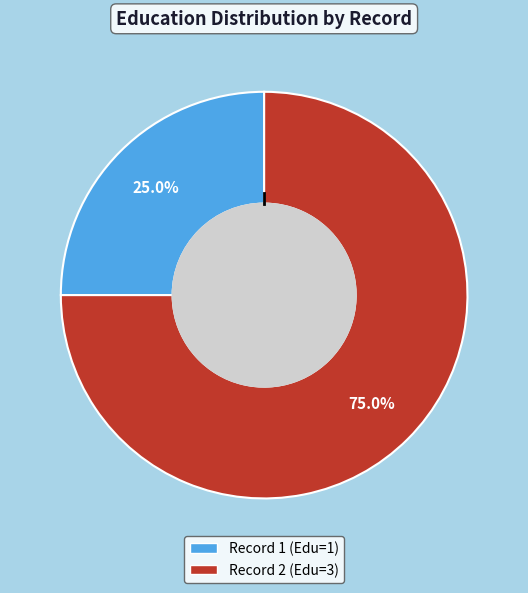

Does any single category account for the majority?

Yes